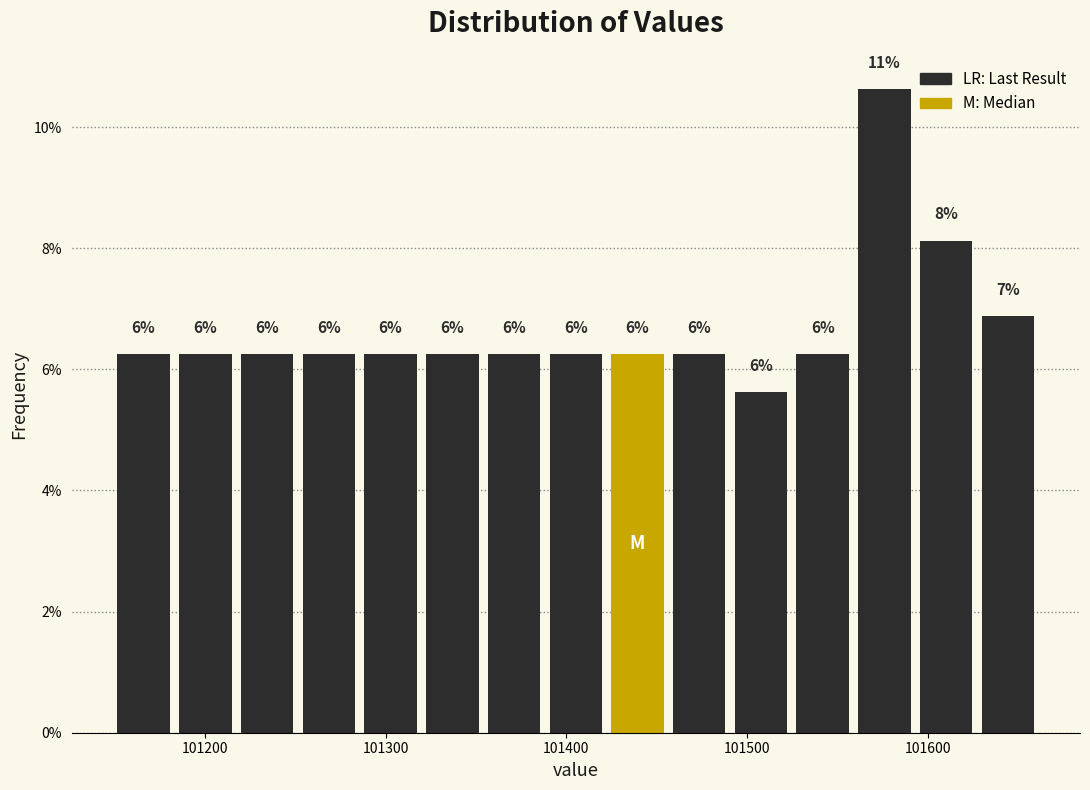

Read against the x-axis, roughly where is the centre of the tallest bar?

101580